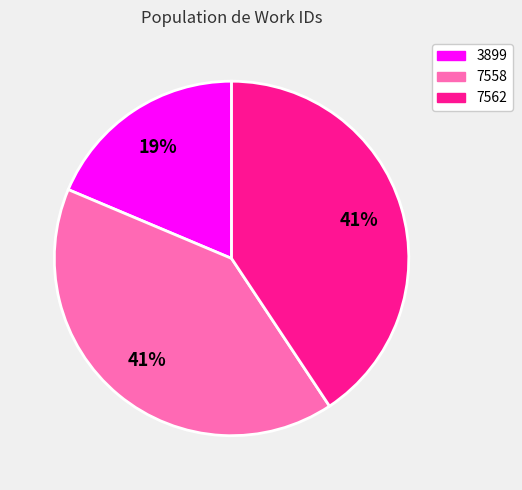

Is there any slice that represents more than half of the pie?

No